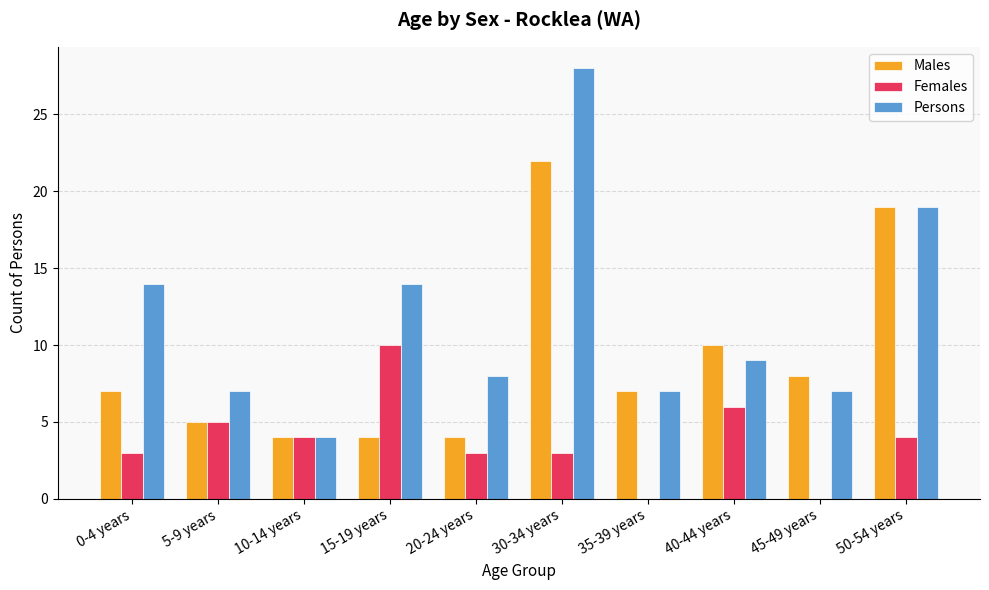

What is the total value across all series at 45-49 years?

15